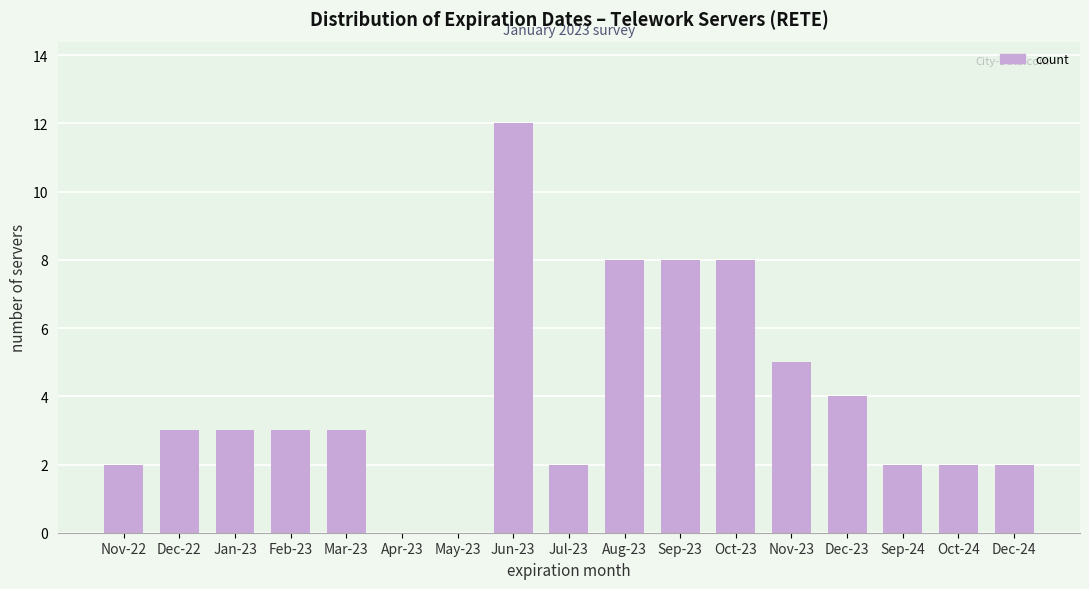

Reading left to right, list all the values displayed in this chart.

Nov-22=2	Dec-22=3	Jan-23=3	Feb-23=3	Mar-23=3	Apr-23=0	May-23=0	Jun-23=12	Jul-23=2	Aug-23=8	Sep-23=8	Oct-23=8	Nov-23=5	Dec-23=4	Sep-24=2	Oct-24=2	Dec-24=2